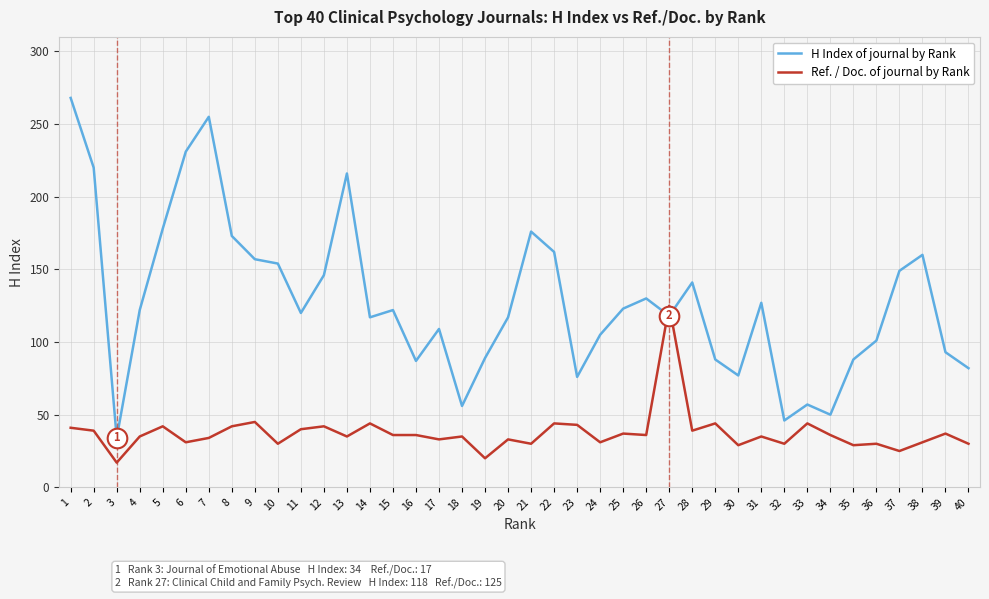

What are all the series names shown in the legend?

H Index of journal by Rank, Ref. / Doc. of journal by Rank